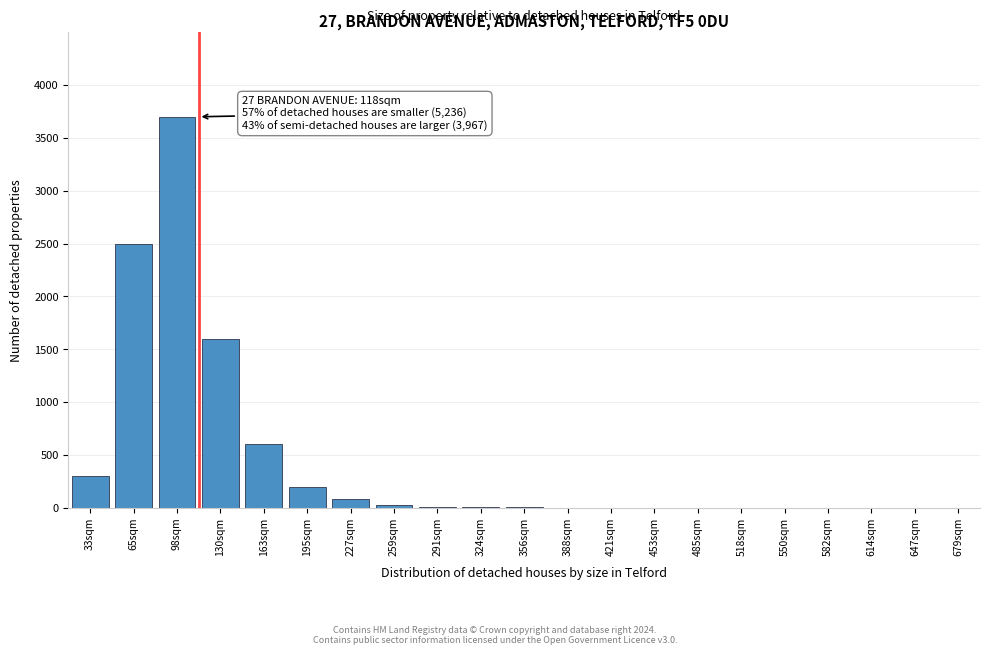

Where is the data nearest to the value 1850?

130sqm